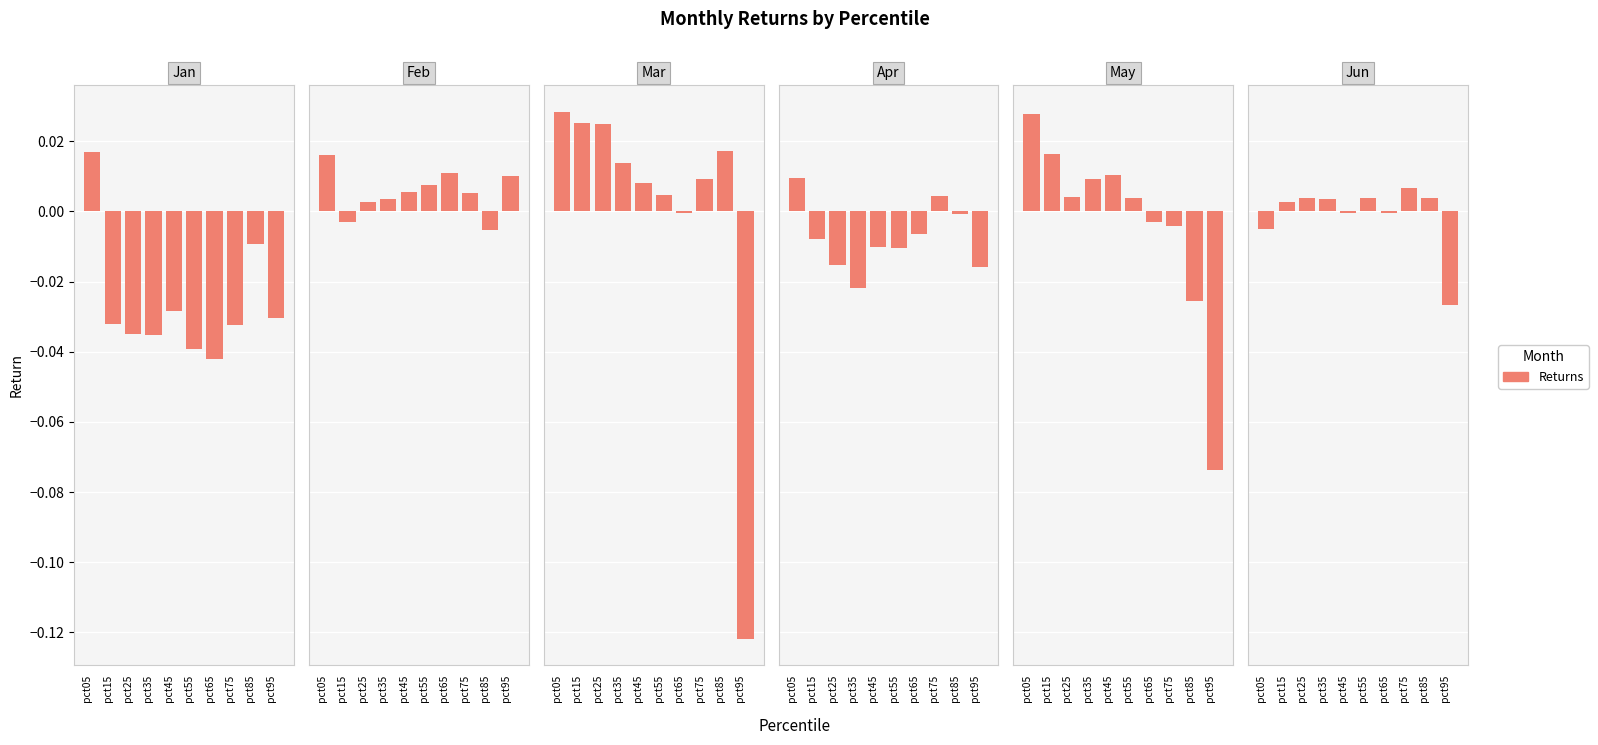

List the labels in order of Apr value, largest first.

pct05, pct75, pct85, pct65, pct15, pct45, pct55, pct25, pct95, pct35